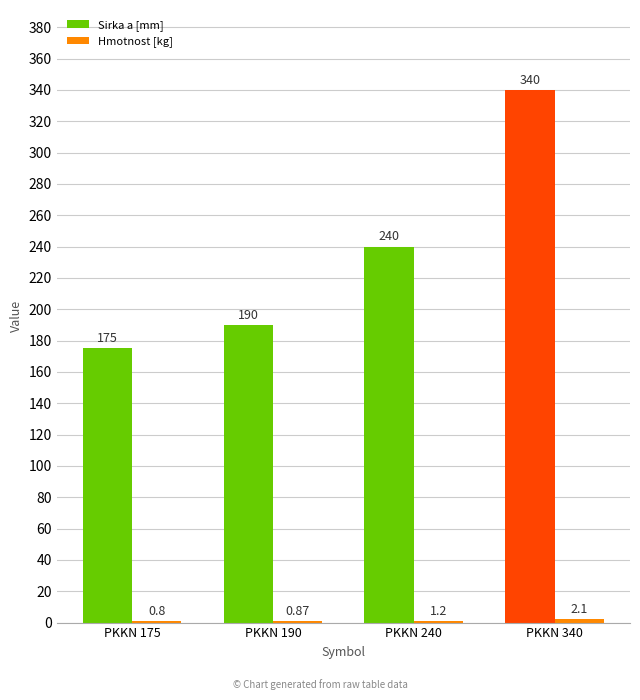

How many distinct data groups are displayed?

2